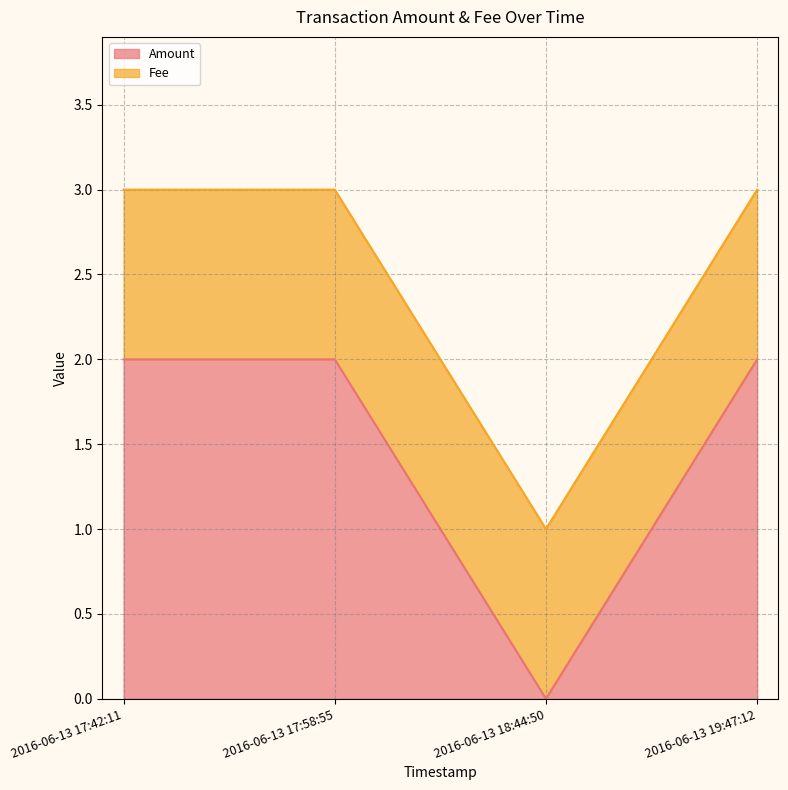

What is the difference between the maximum and minimum values?

2